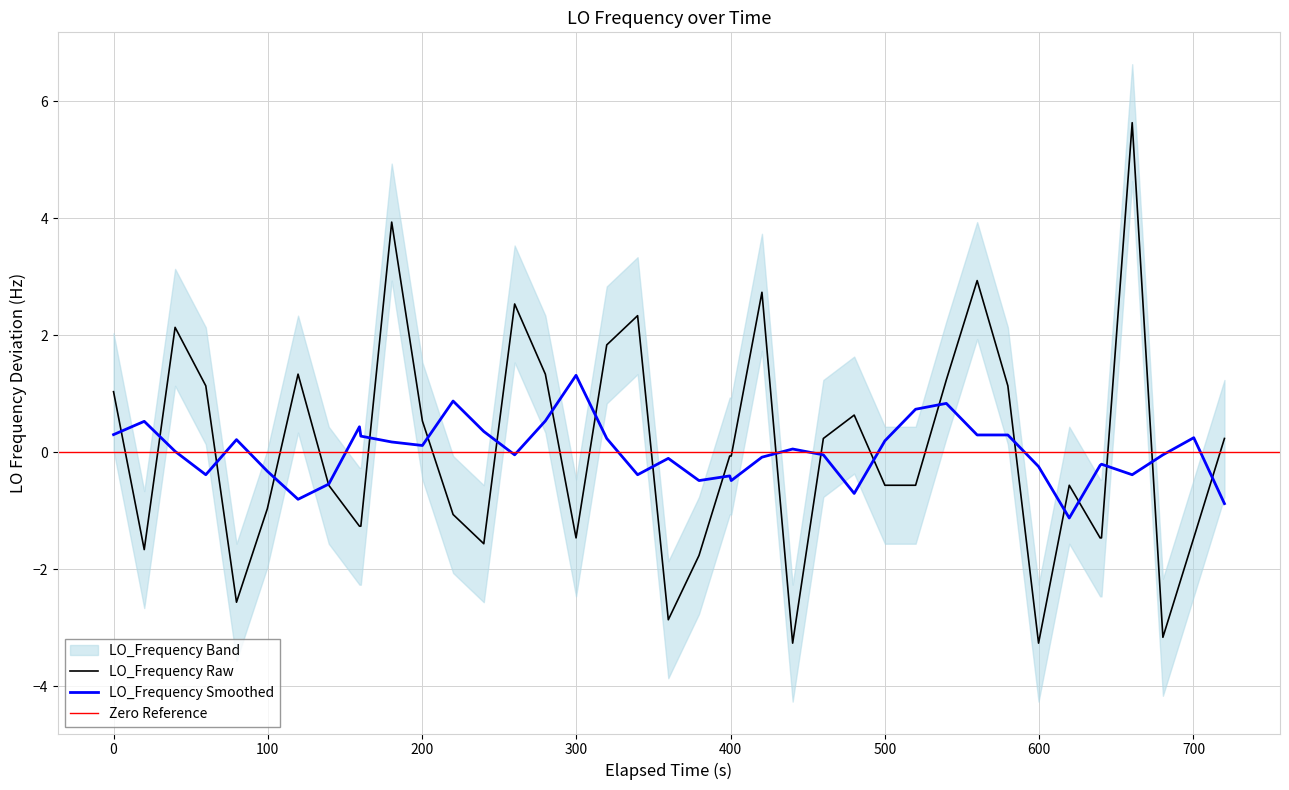

What is the maximum value for LO_Frequency Raw?

5.6